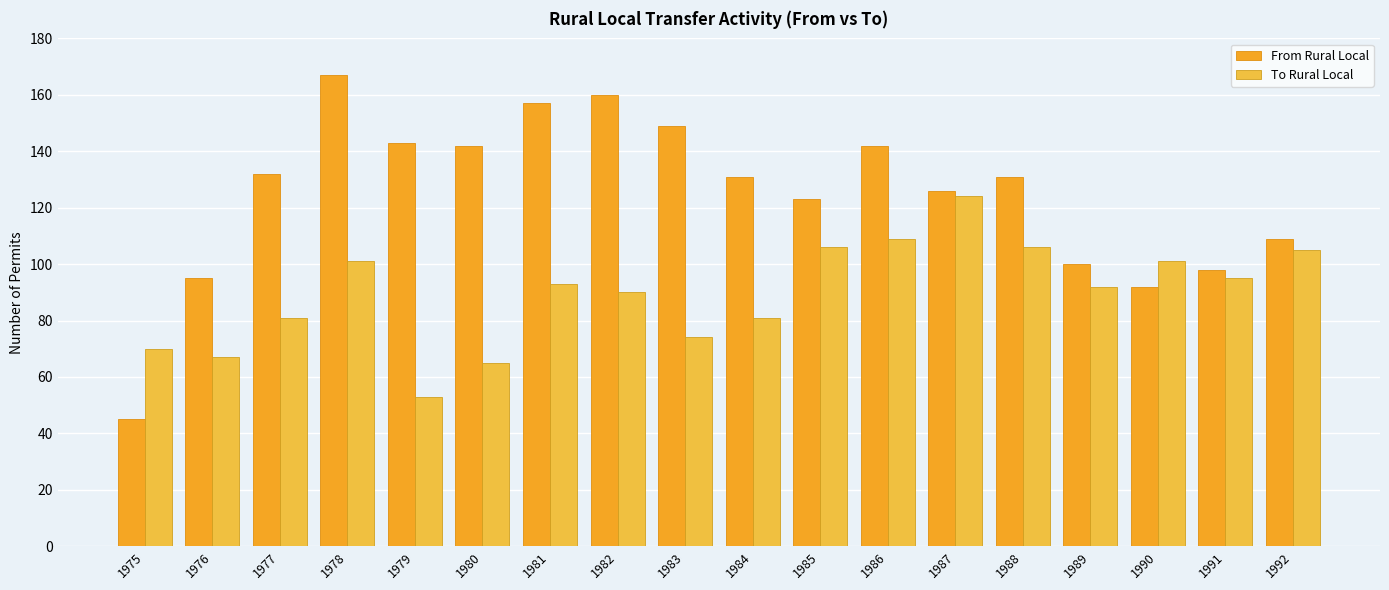

How many bars are there in each group?

2